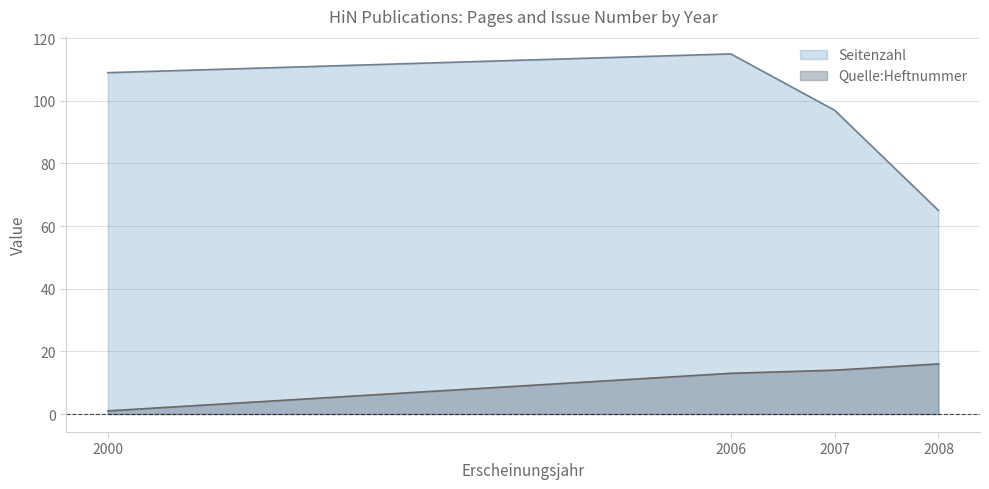

Reading left to right, what are all the values shown in this chart?

Seitenzahl: 109	115	97	65
Quelle:Heftnummer: 1	13	14	16